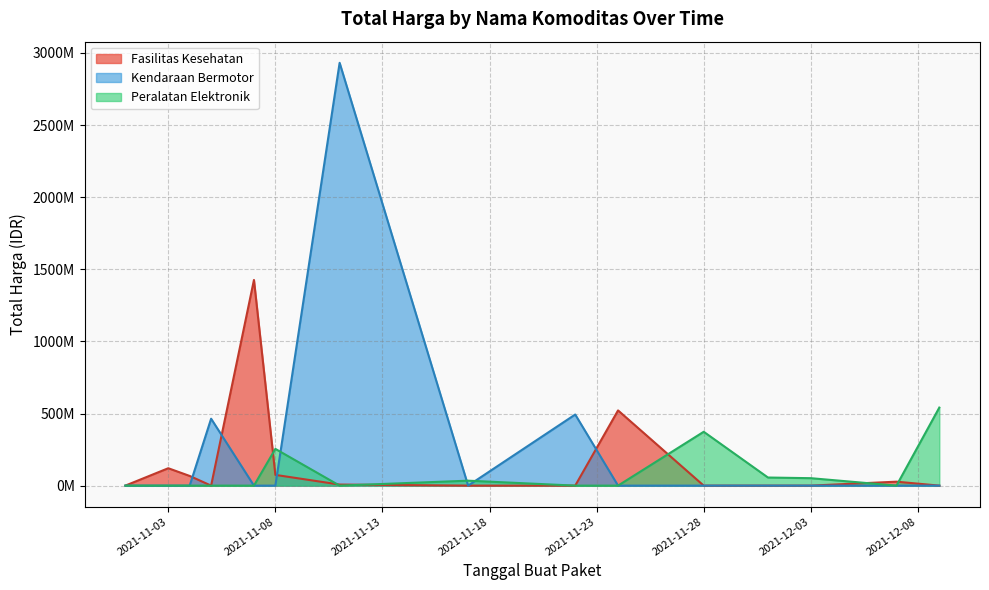

True or false: Peralatan Elektronik and Kendaraan Bermotor cross at least once.

True